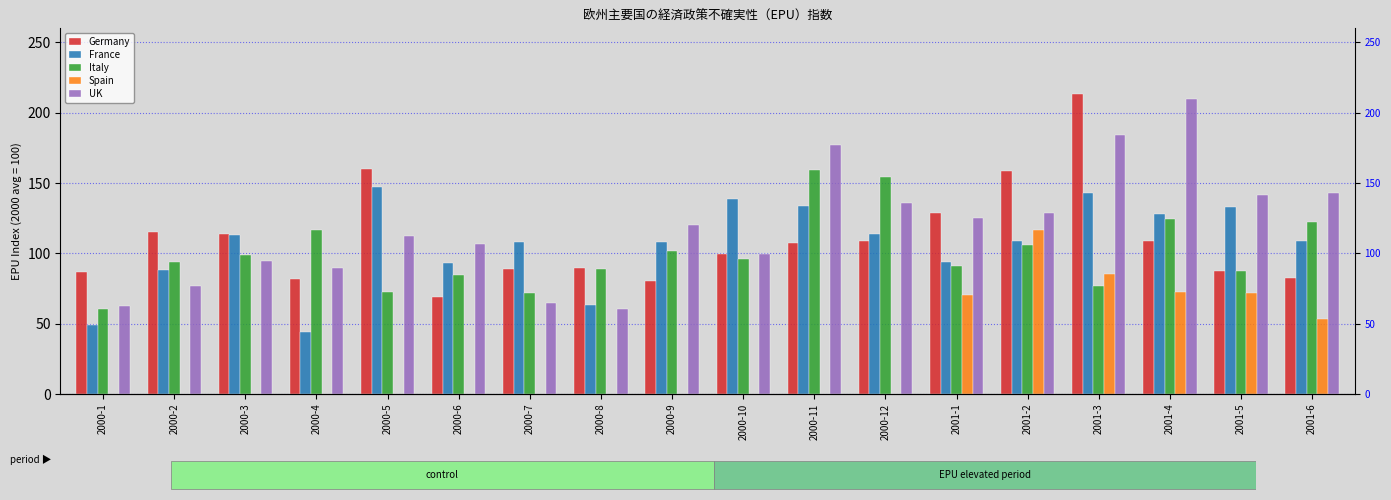

Count the number of categories in the chart.

18